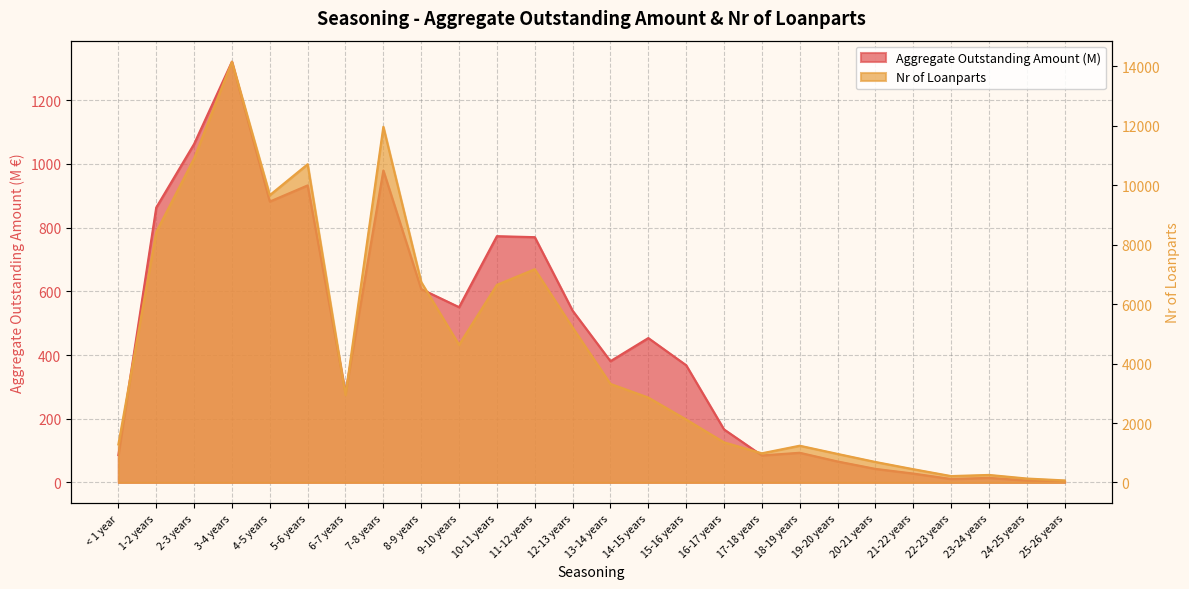

What position from the left is 6-7 years?

7